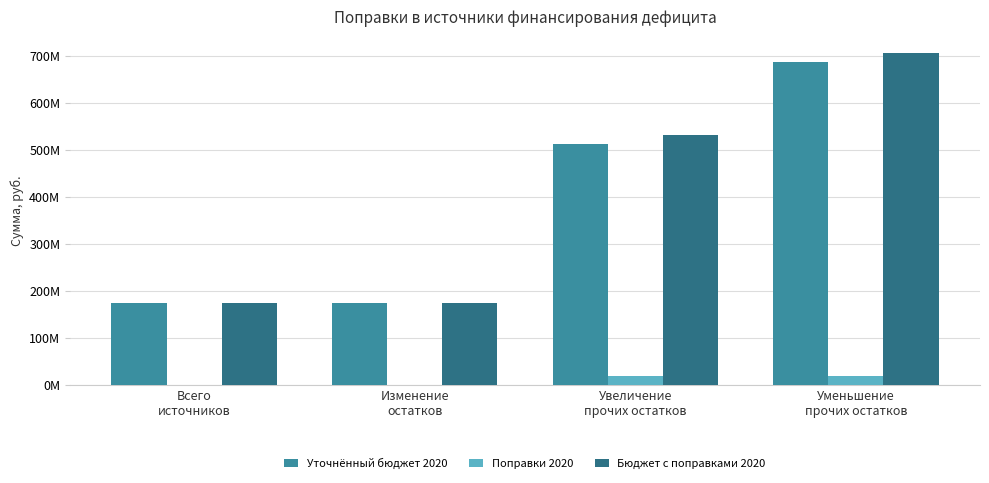

Which category has the highest value in the Поправки 2020 series?

Увеличение
прочих остатков